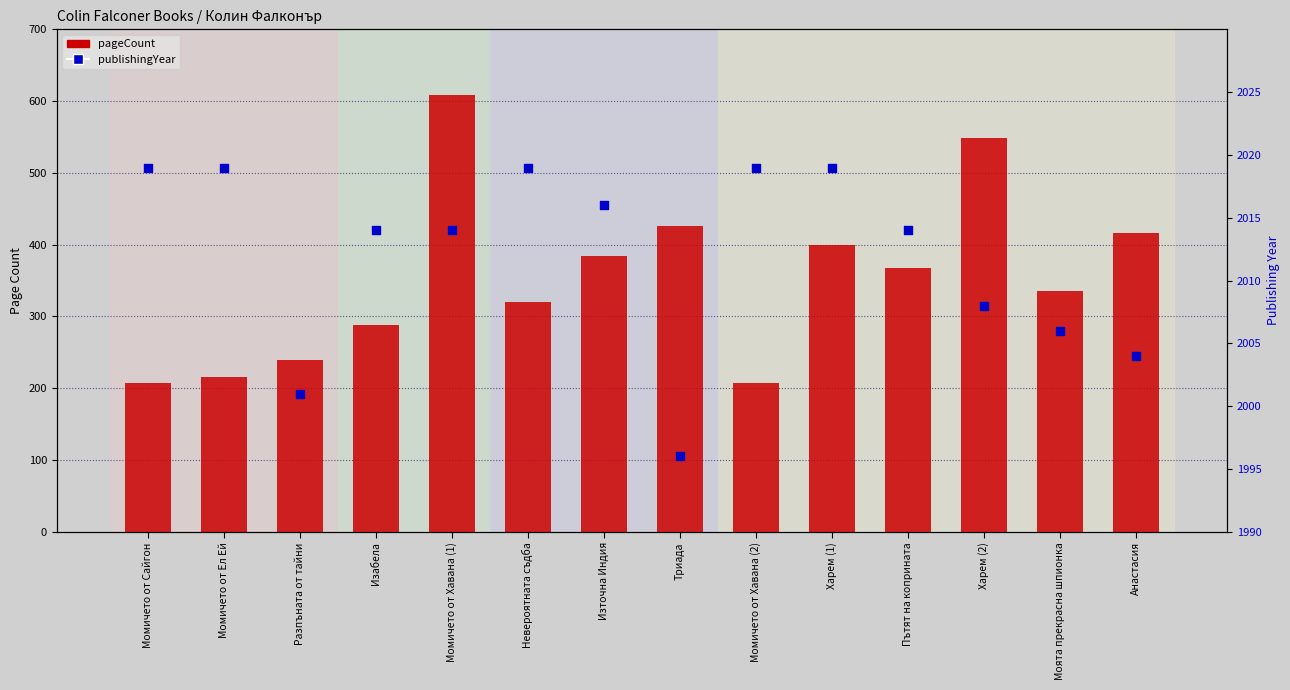

Which series reaches the minimum Y coordinate?

pageCount